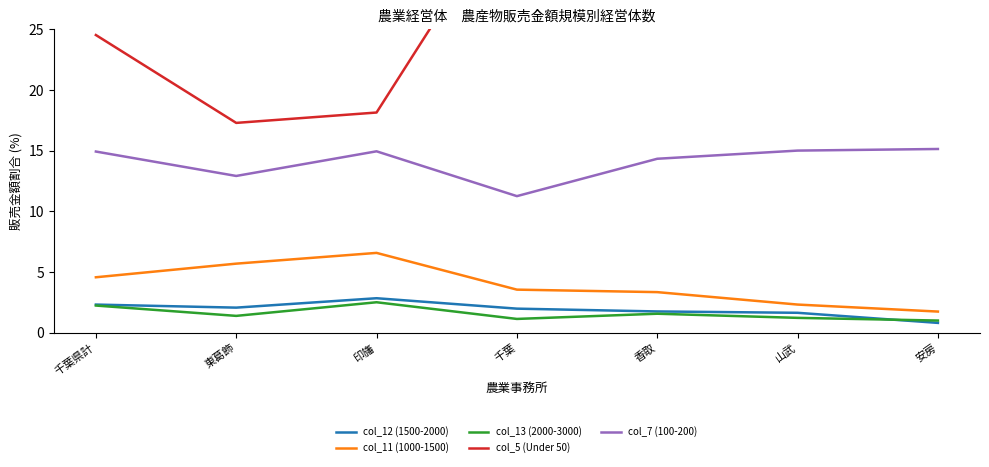

Between 香取 and 安房, which series saw the biggest shift?

col_5 (Under 50)